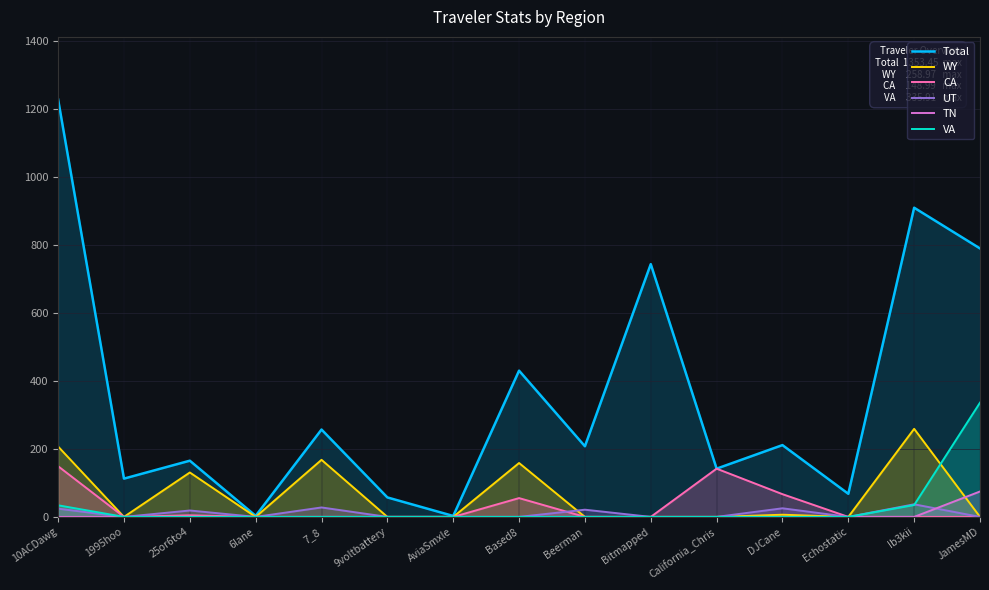

True or false: CA has a value of -66.0 at JamesMD.

False